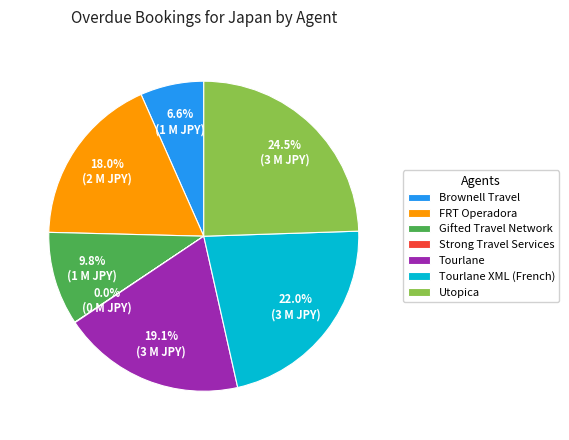

To the nearest percent, what is the average slice percentage?

14%